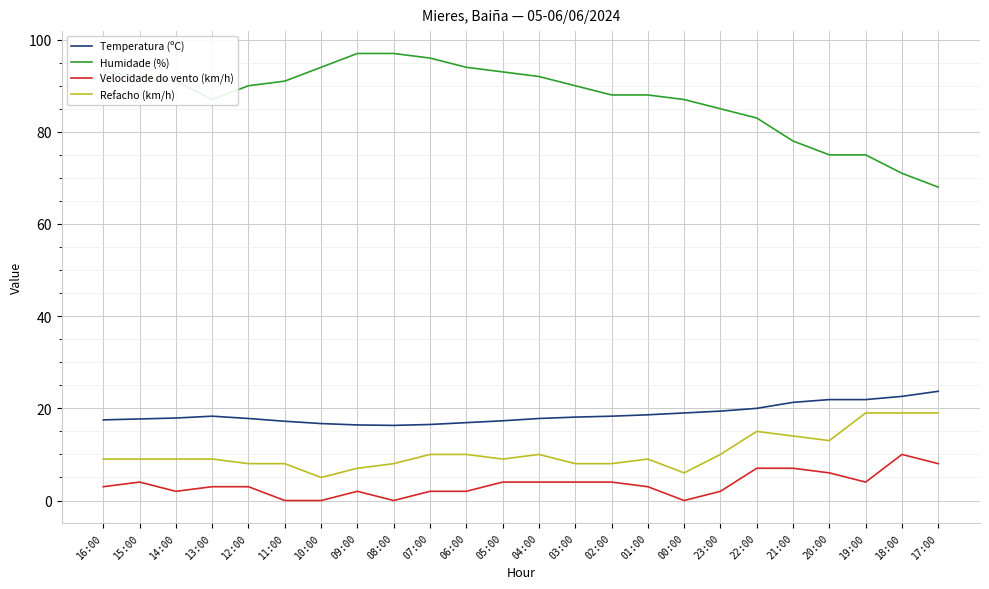

What is the difference between the maximum and minimum values in the Humidade (%) series?

29.0